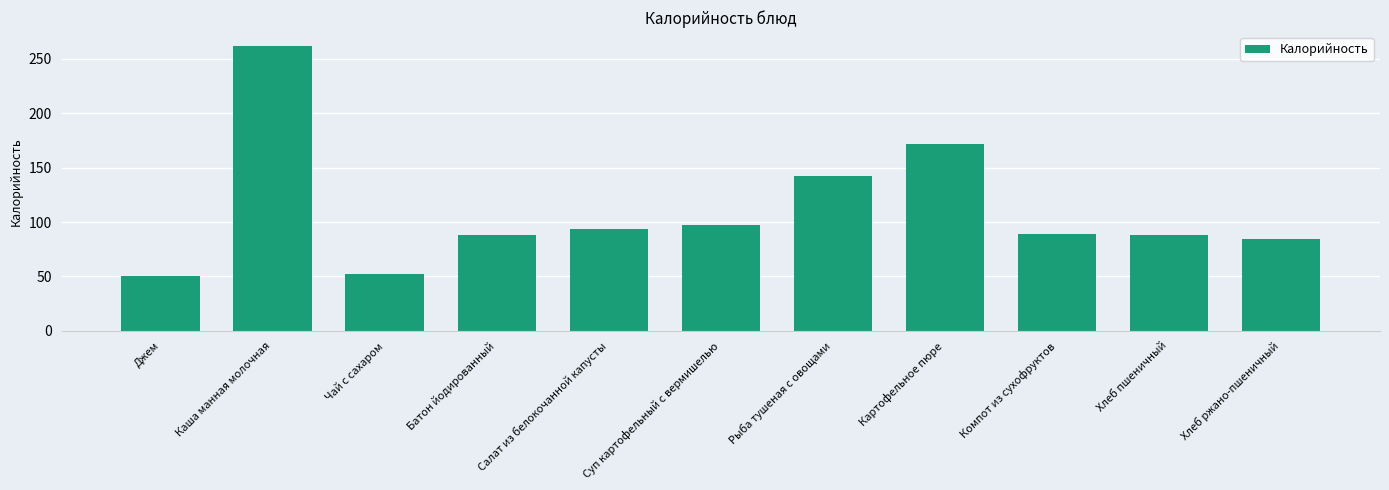

At which label does the data first exceed 88?

Каша манная молочная